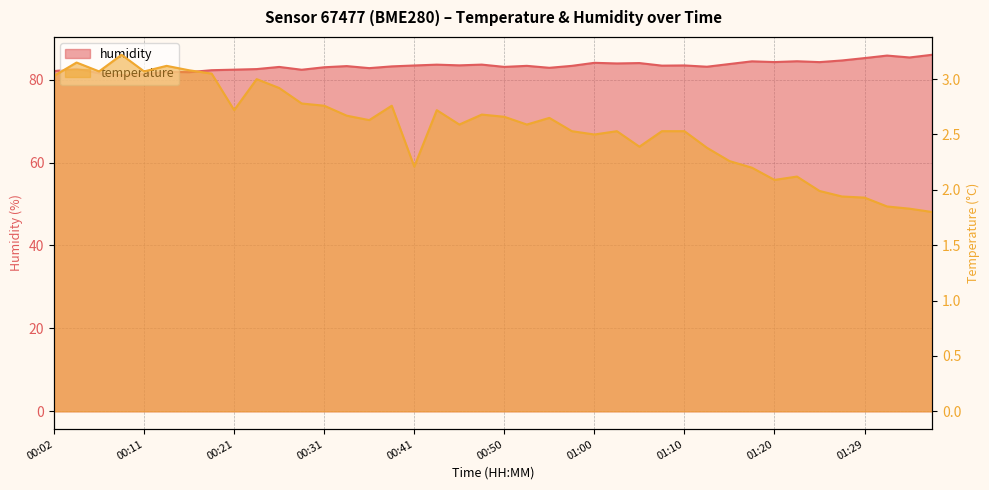

How many categories are shown in the chart?

40